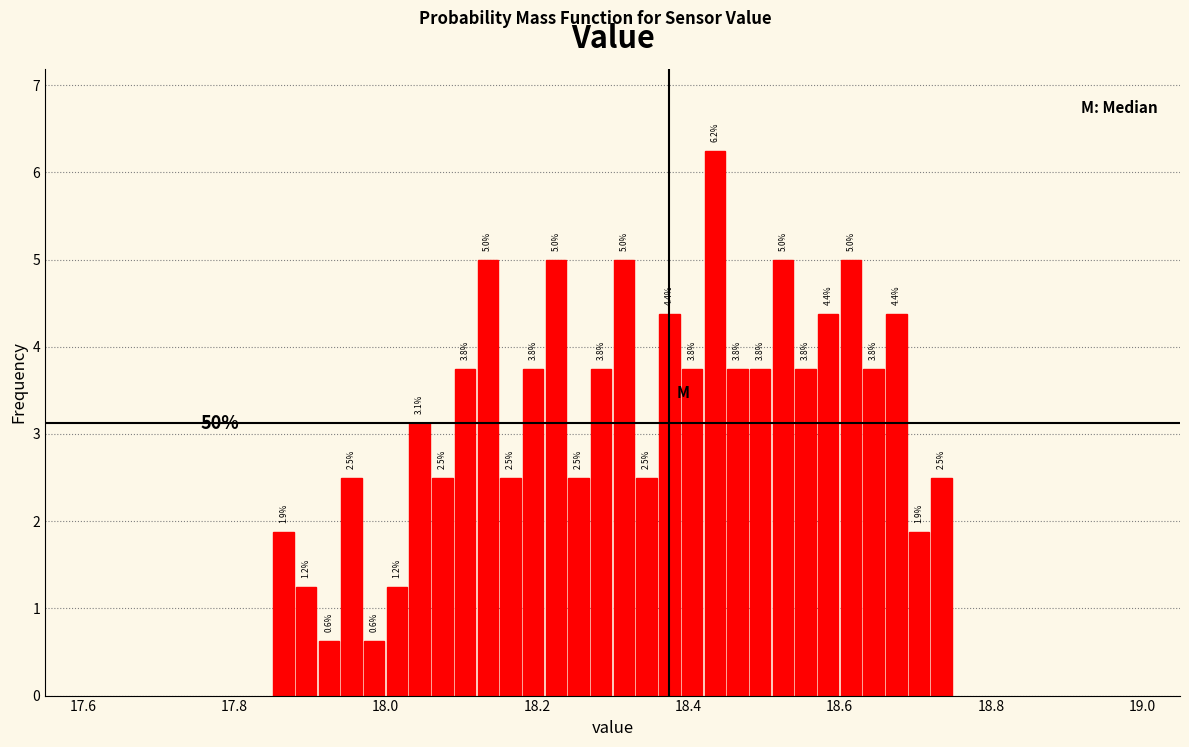

Around what value on the x-axis is the tallest bar? Give the approximate position of its centre, as read against the axis.

18.44